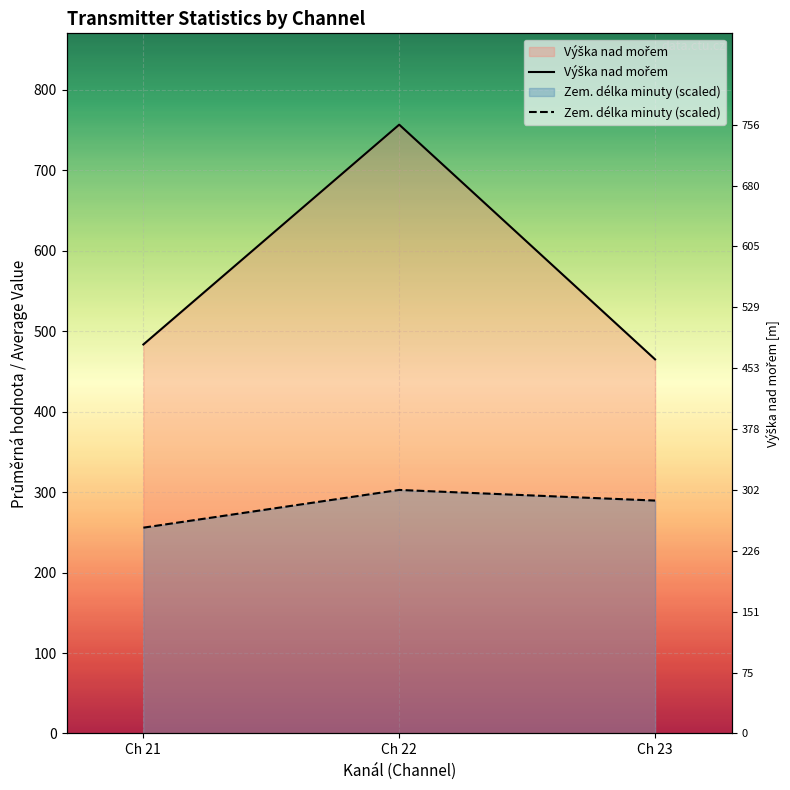

Which series has the largest range (max minus min)?

Výška nad mořem